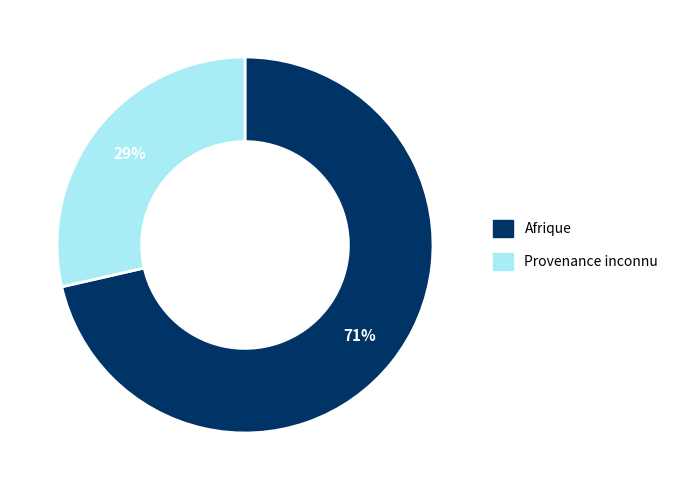

Does any single category account for the majority?

Yes